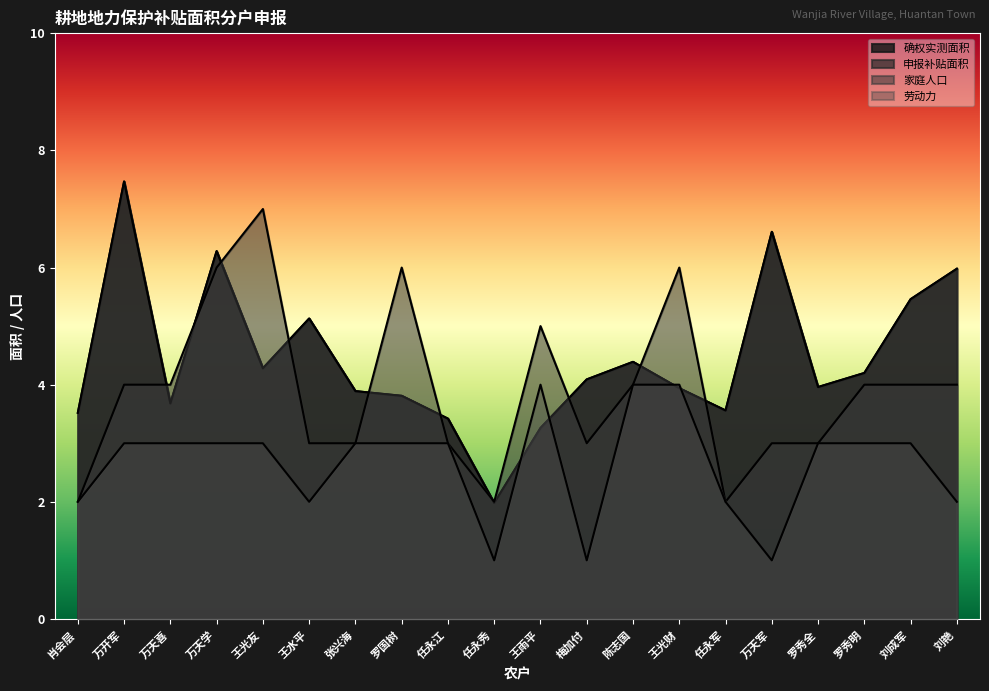

What is the label of the 5th point from the right?

万天军